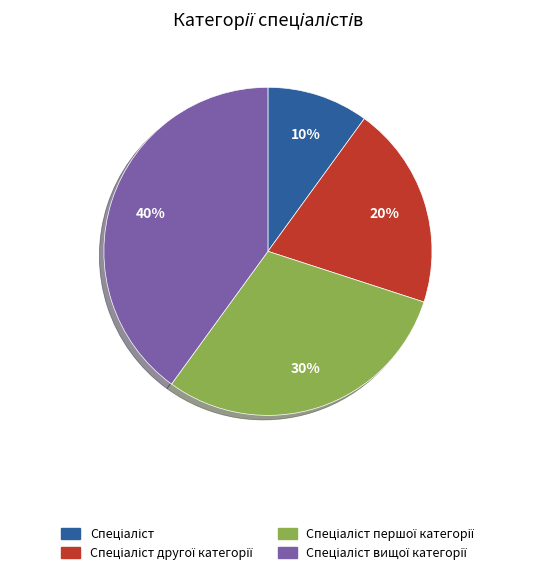

Is there a majority slice in this chart?

No